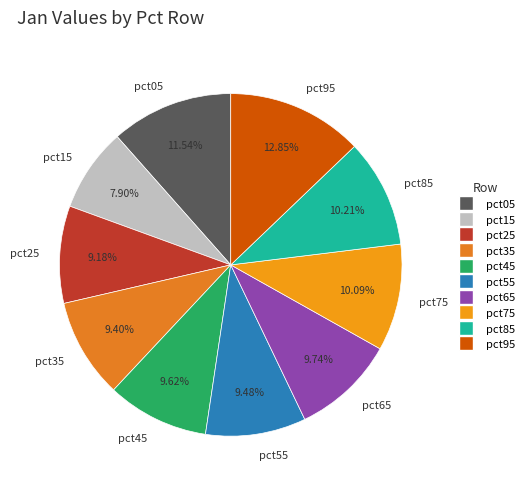

Between pct15 and pct65, which is larger?

pct65